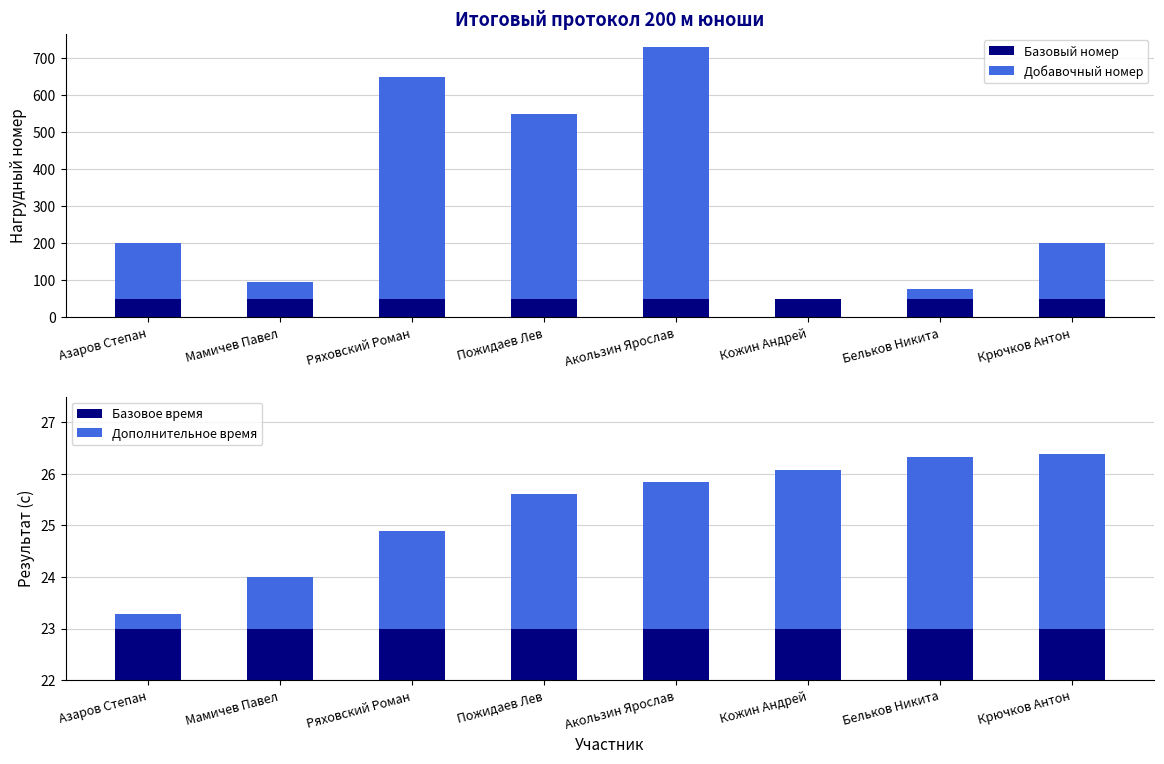

How many series are shown in this chart?

4